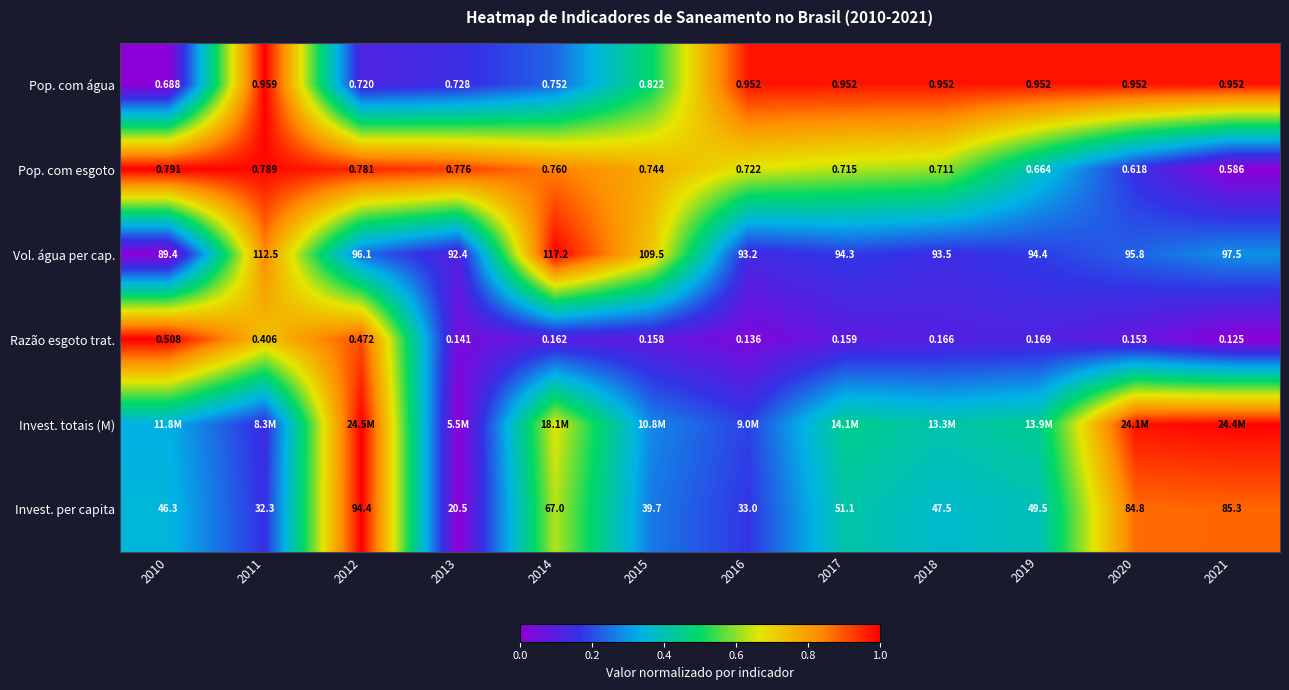

Where is Pop. com água nearest to the value 0?

2010